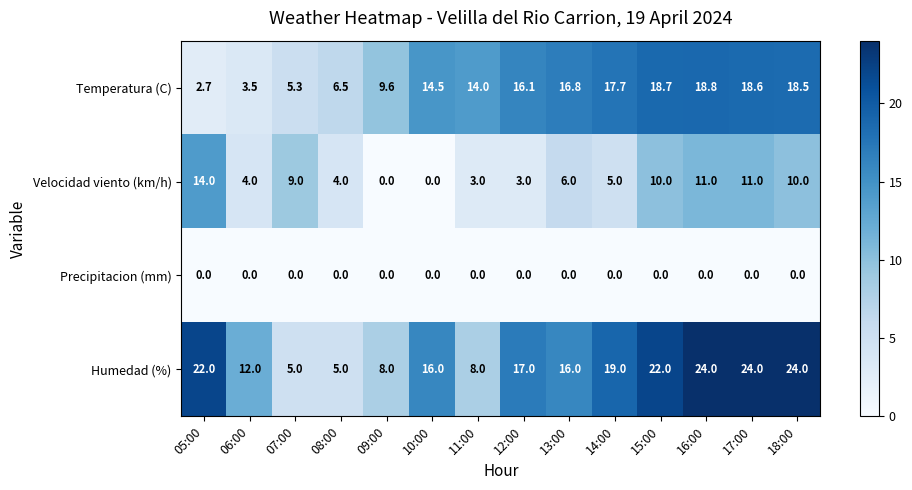

At which category is the sum across all series the highest?

16:00